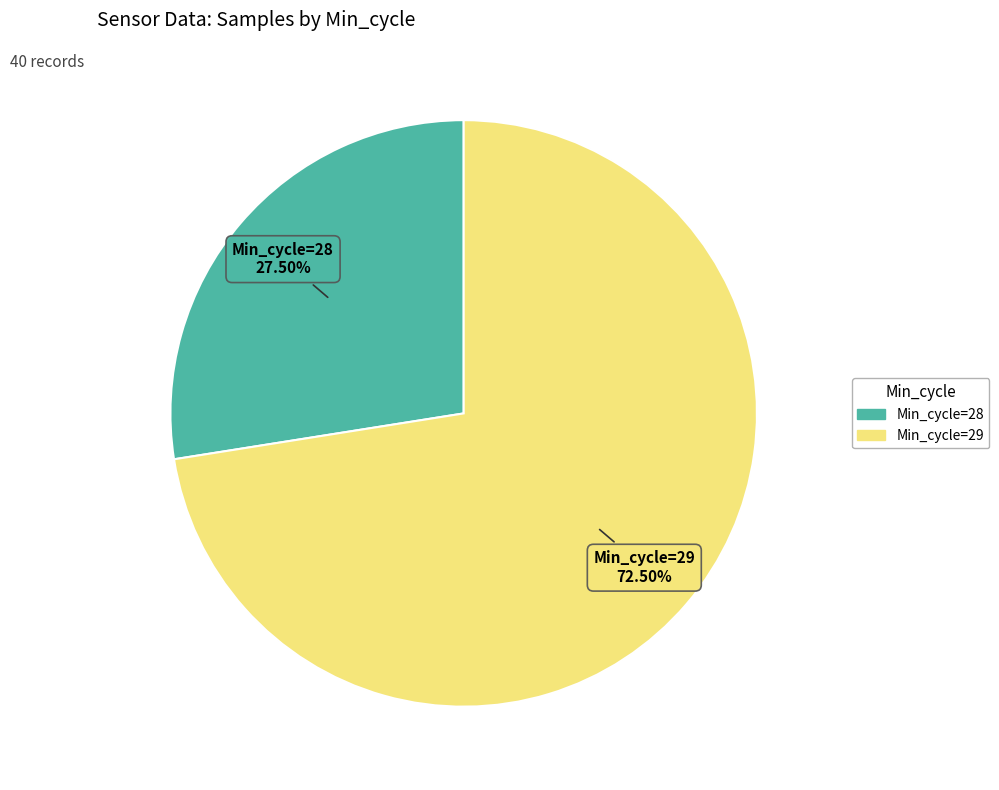

Does any single category account for the majority?

Yes